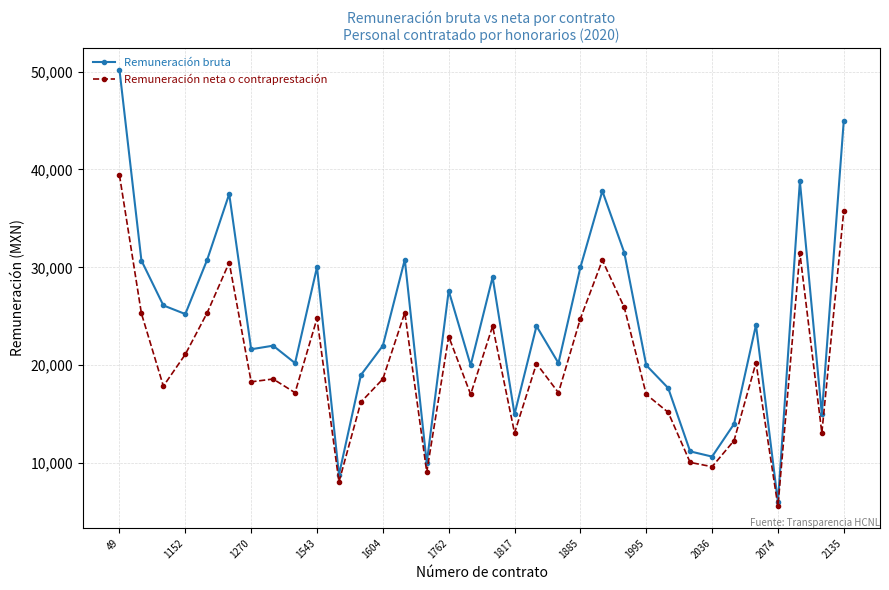

True or false: Remuneración bruta has more than 1 interior local peaks.

True